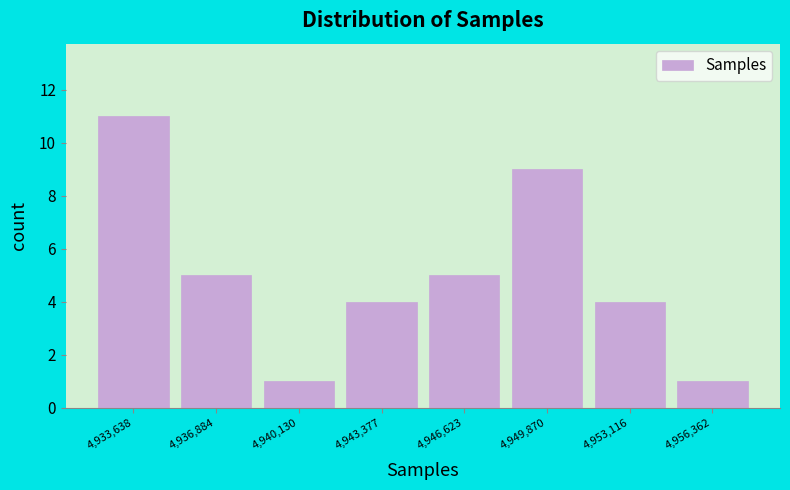

Reading left to right, transcribe this chart: for each bar, give the range it covers on the x-axis and its height. Neither the bar edges nor the heights are printed on the chart, so give them approximately, as read against the axes.

4932000 to 4935500: 11
4935500 to 4938500: 5
4938500 to 4942000: 1
4942000 to 4945000: 4
4945000 to 4948000: 5
4948000 to 4951500: 9
4951500 to 4954500: 4
4954500 to 4958000: 1